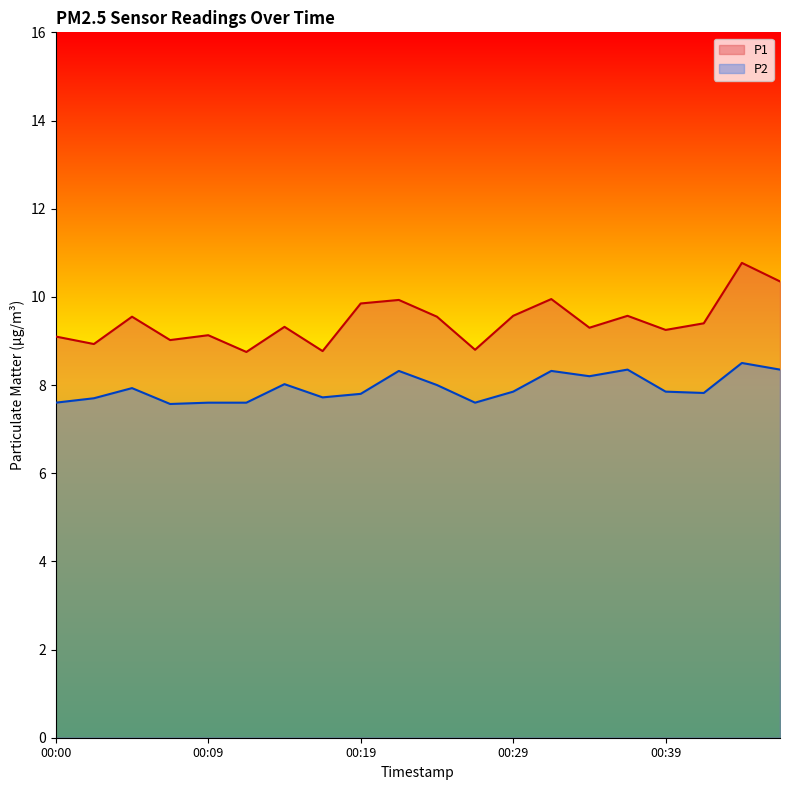

What is the sum of all P2 values?

158.7